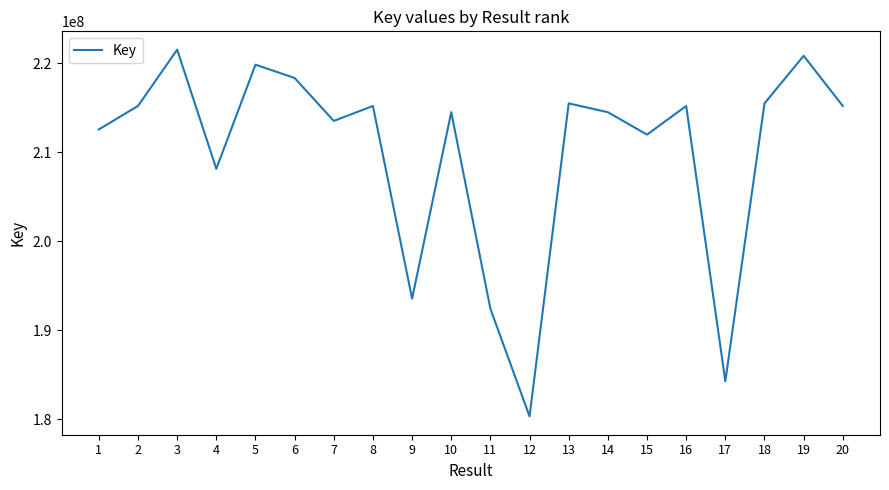

How many categories are shown in the chart?

20